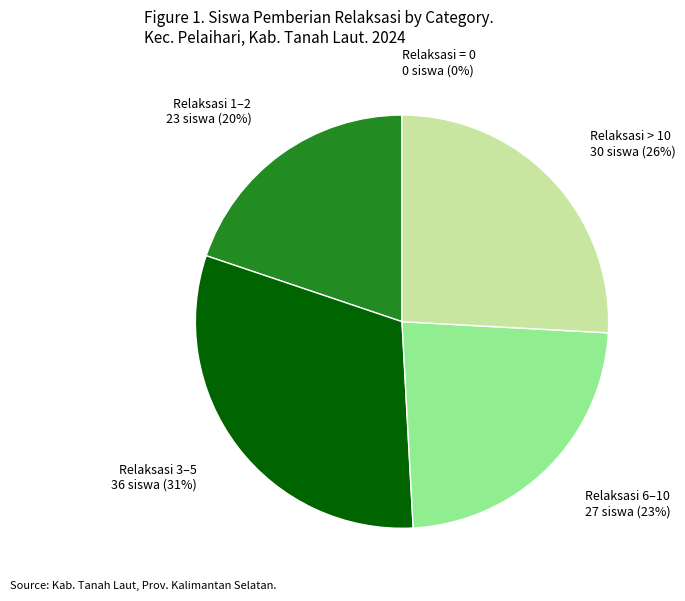

Is there a majority slice in this chart?

No